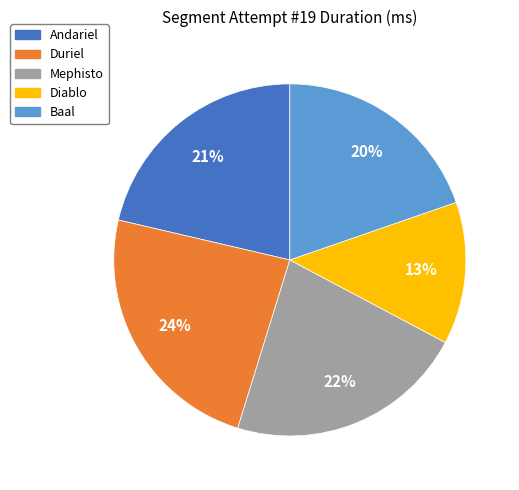

Is the sum of Mephisto and Baal greater than half?

No